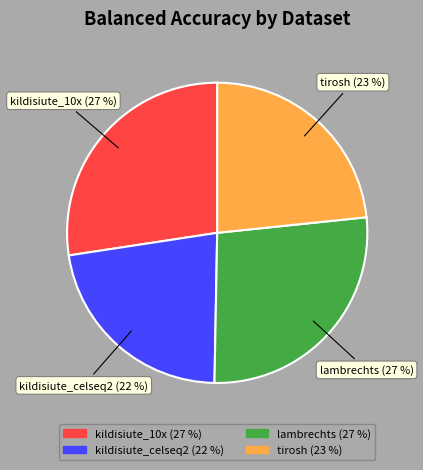

How many slices are in this pie chart?

4